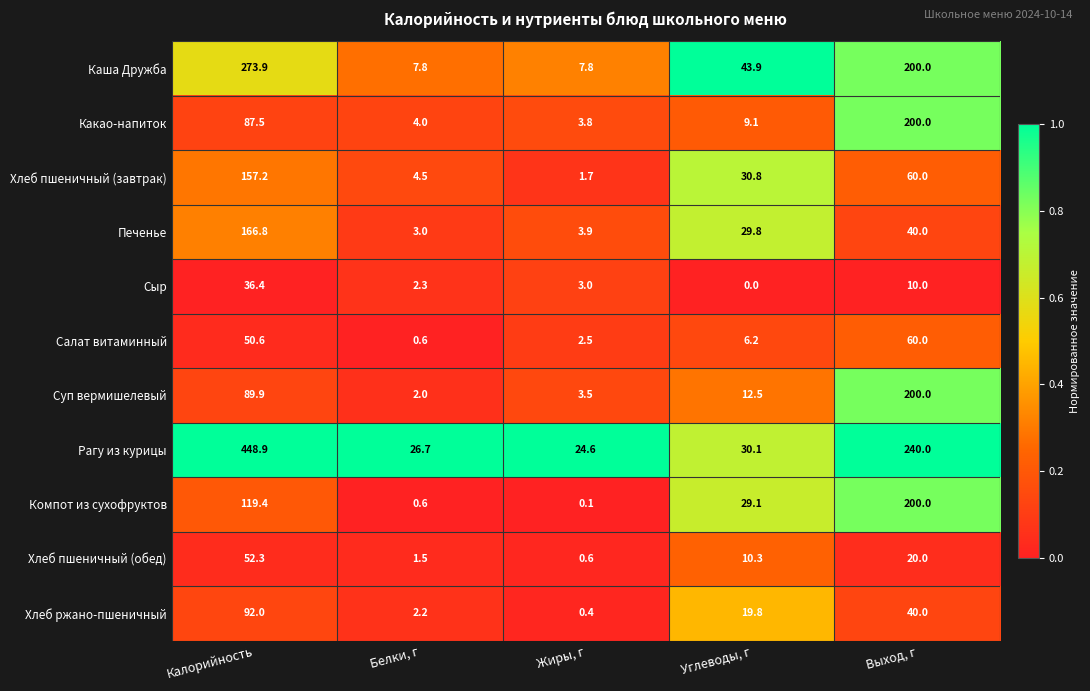

What is the difference between the highest and lowest values at Углеводы, г?

43.9